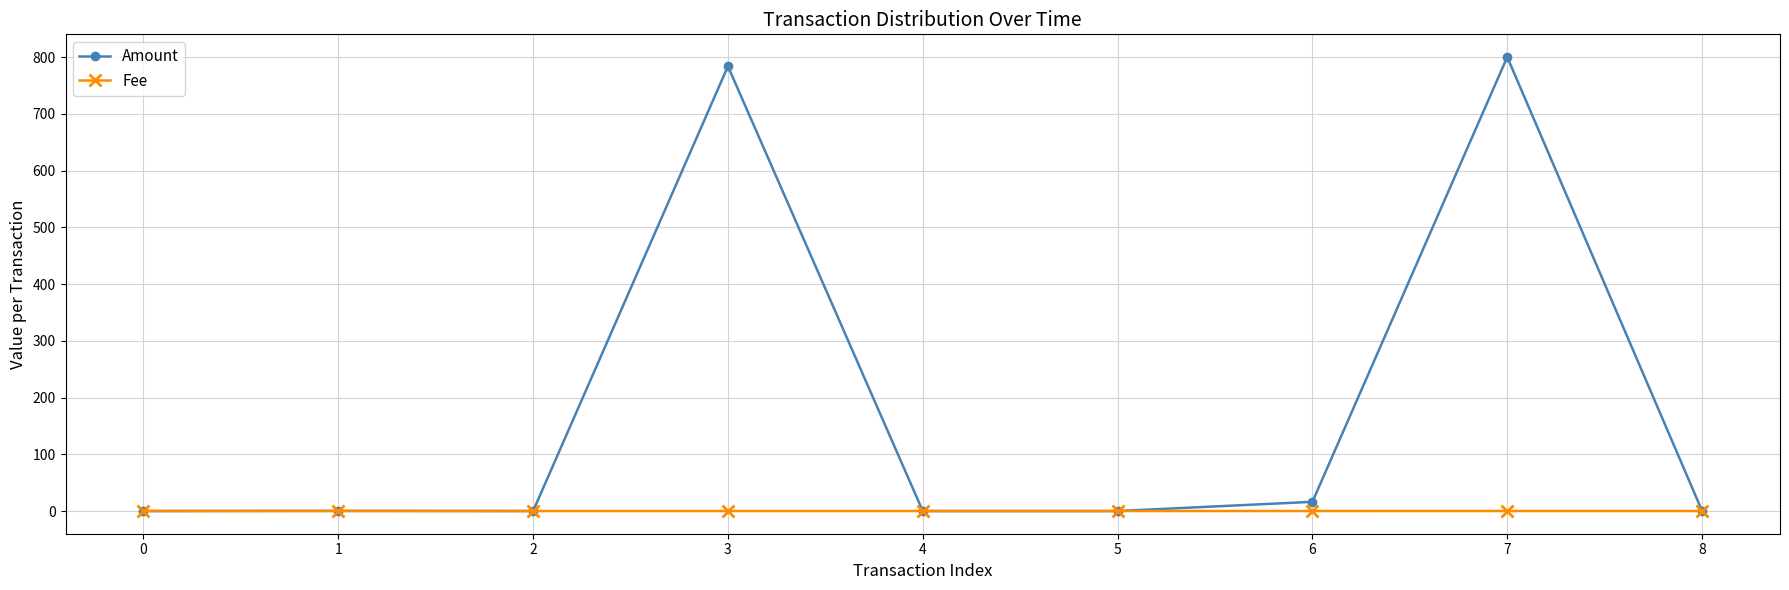

True or false: Fee has a value of 0.0 at 0.

True